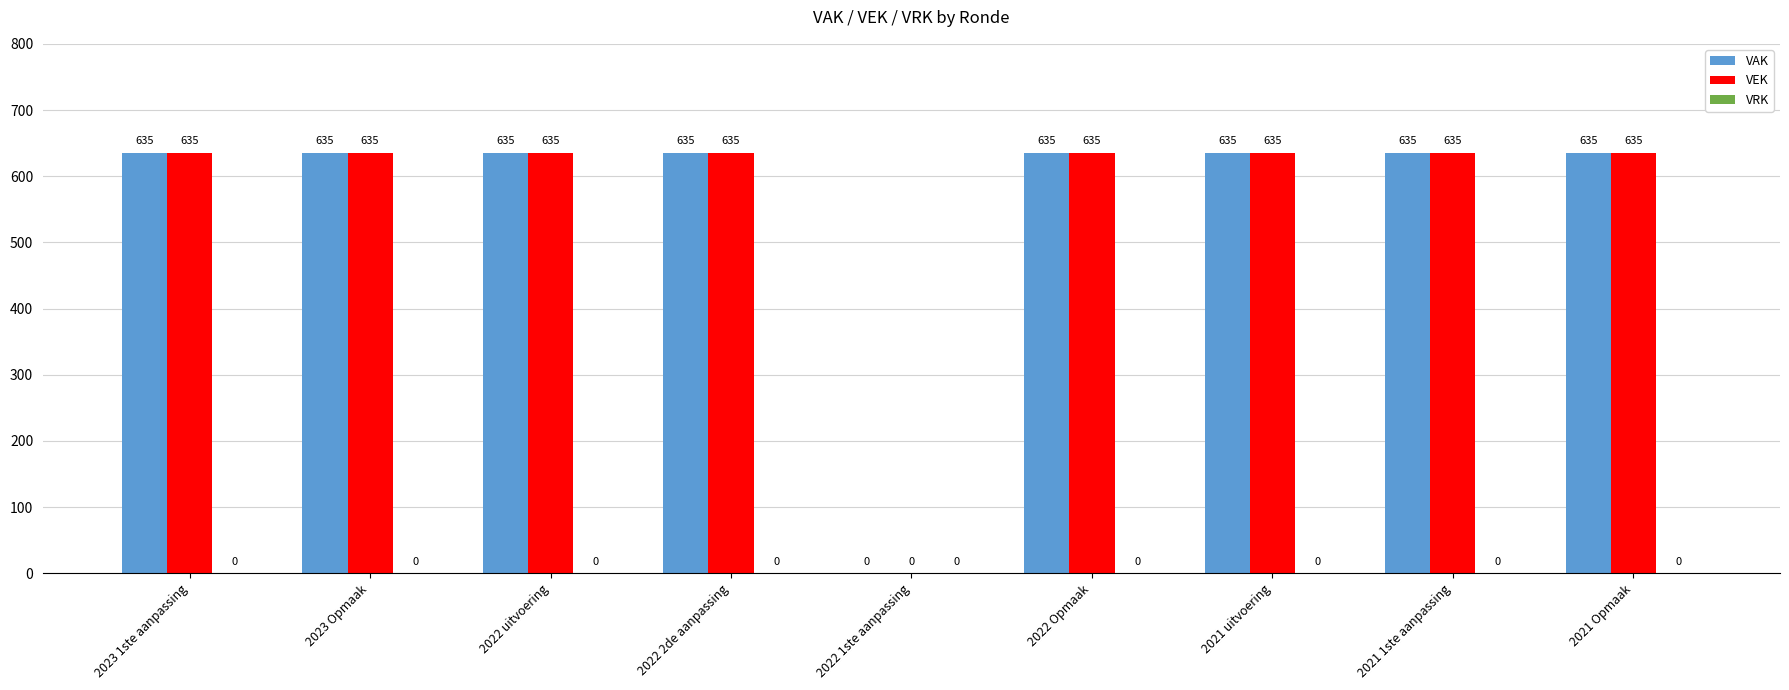

Where is VAK nearest to the value 317?

2022 1ste aanpassing